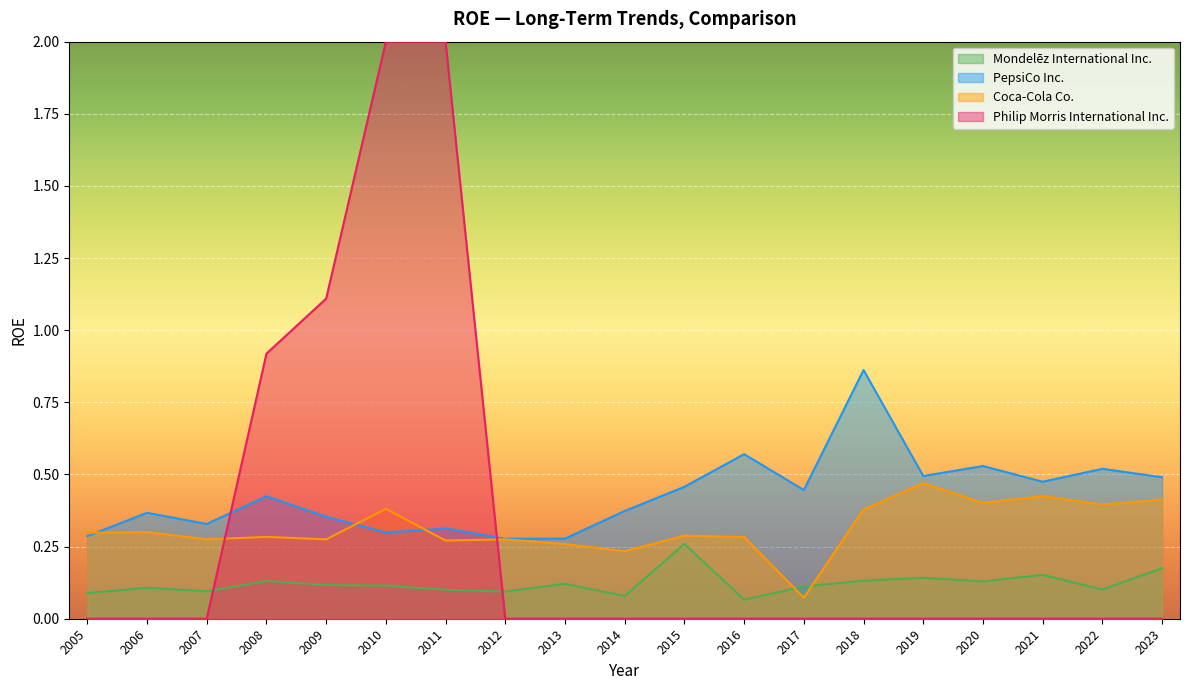

Does the chart display data point markers on the line(s)?

No